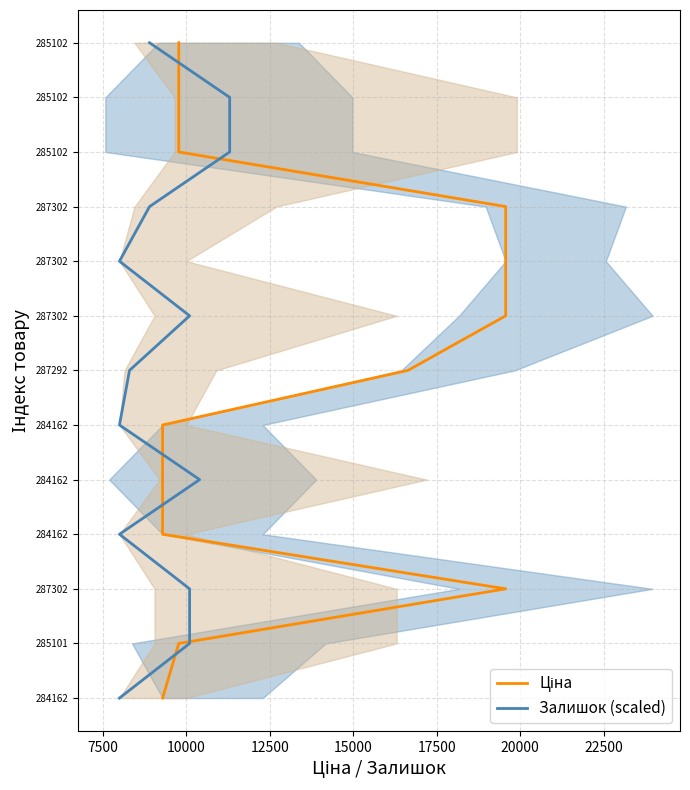

True or false: Ціна has a value of 1 at 10000.

False